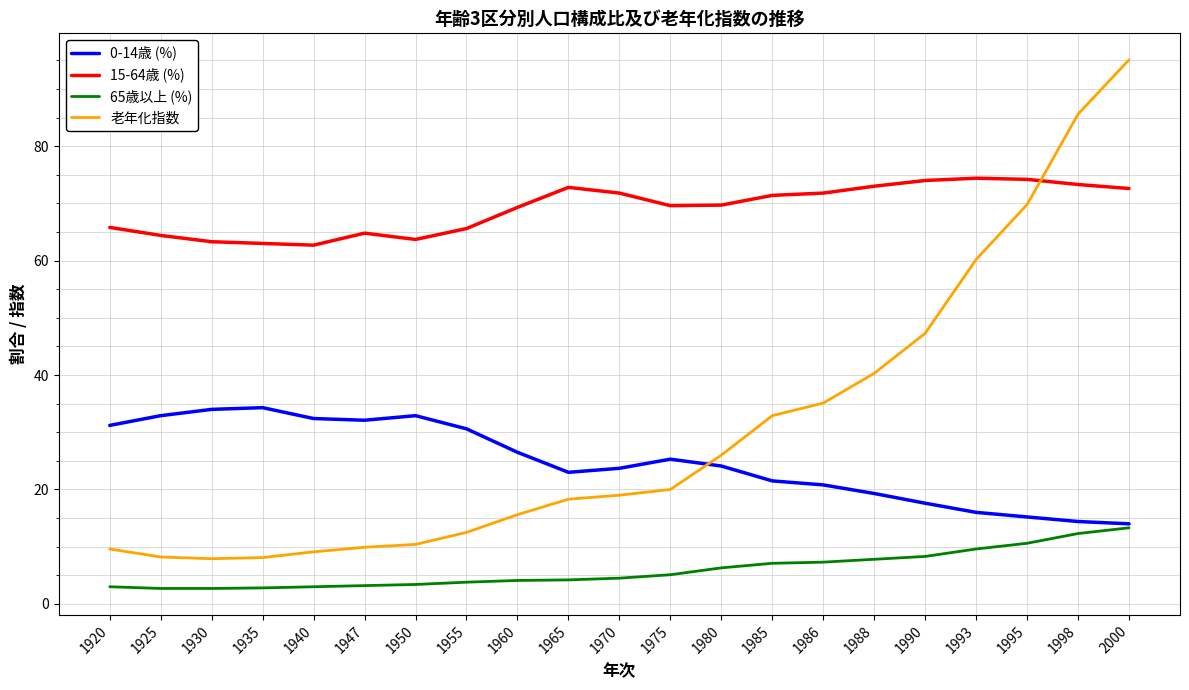

What is the minimum value shown in the chart?

2.7